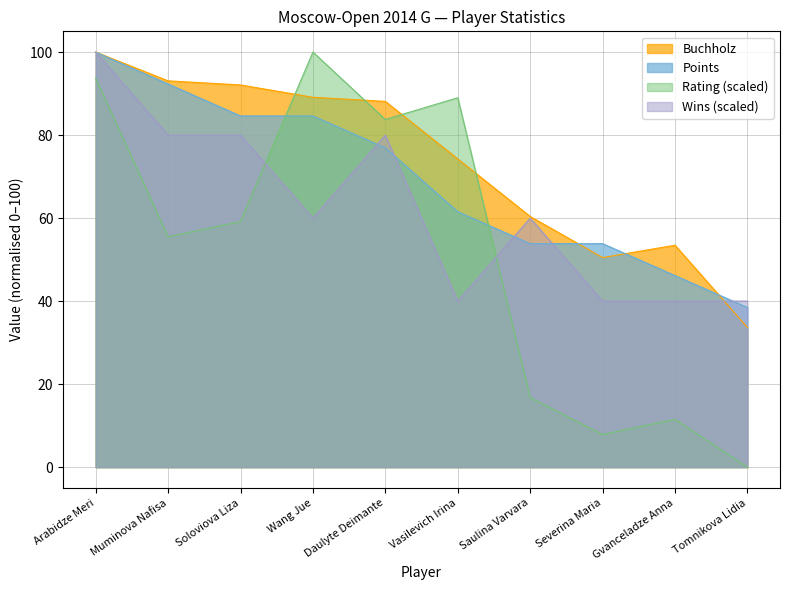

Between Gvanceladze Anna and Wang Jue, which is larger?

Wang Jue